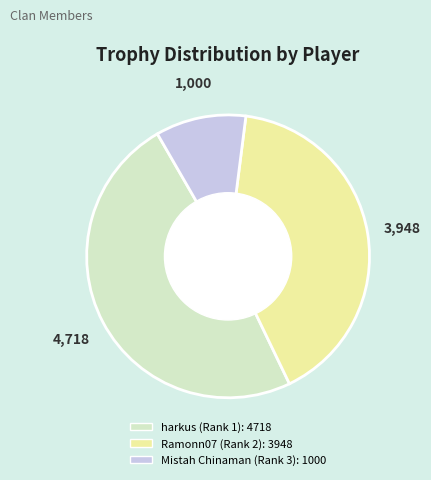

Is there a majority slice in this chart?

No